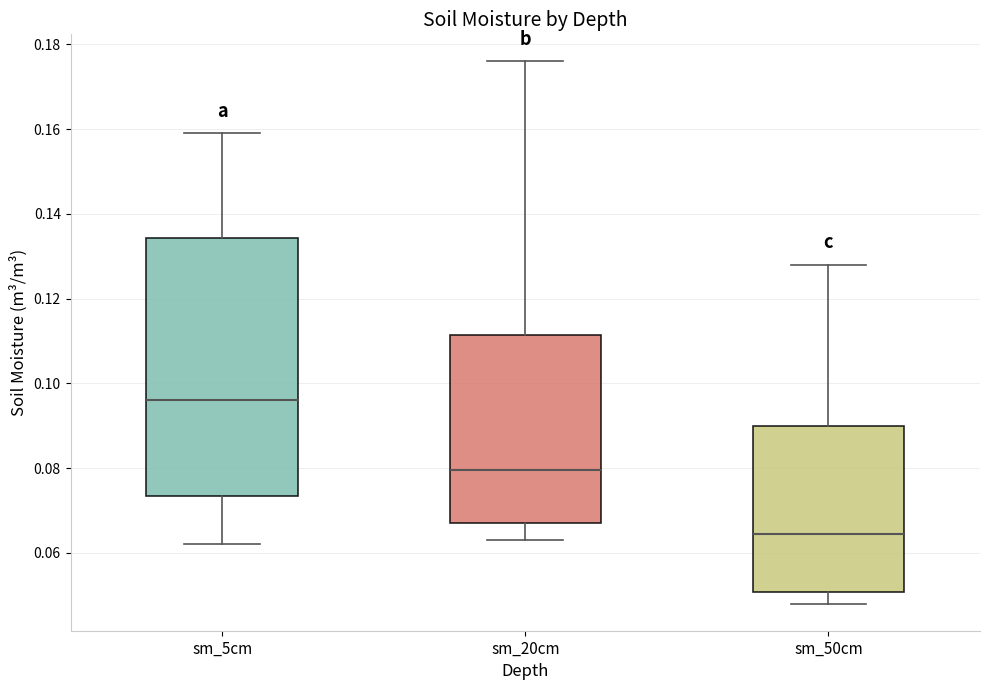

Comparing the boxes themselves (not the whiskers), which one is the tallest?

sm_5cm